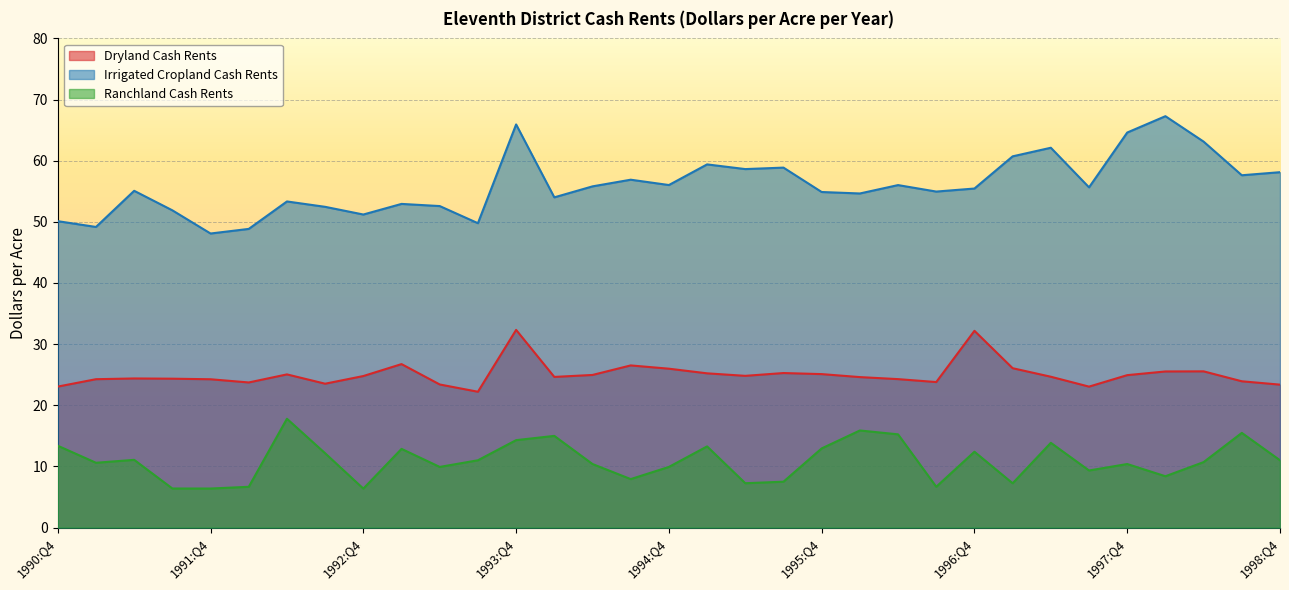

Which series has the widest spread of values?

Irrigated Cropland Cash Rents